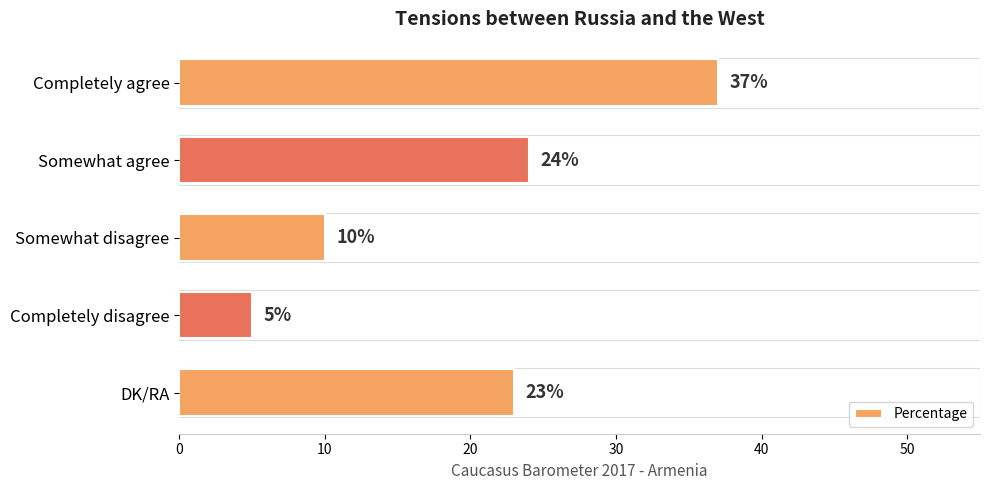

What is the value of the 1st bar from the top?

37